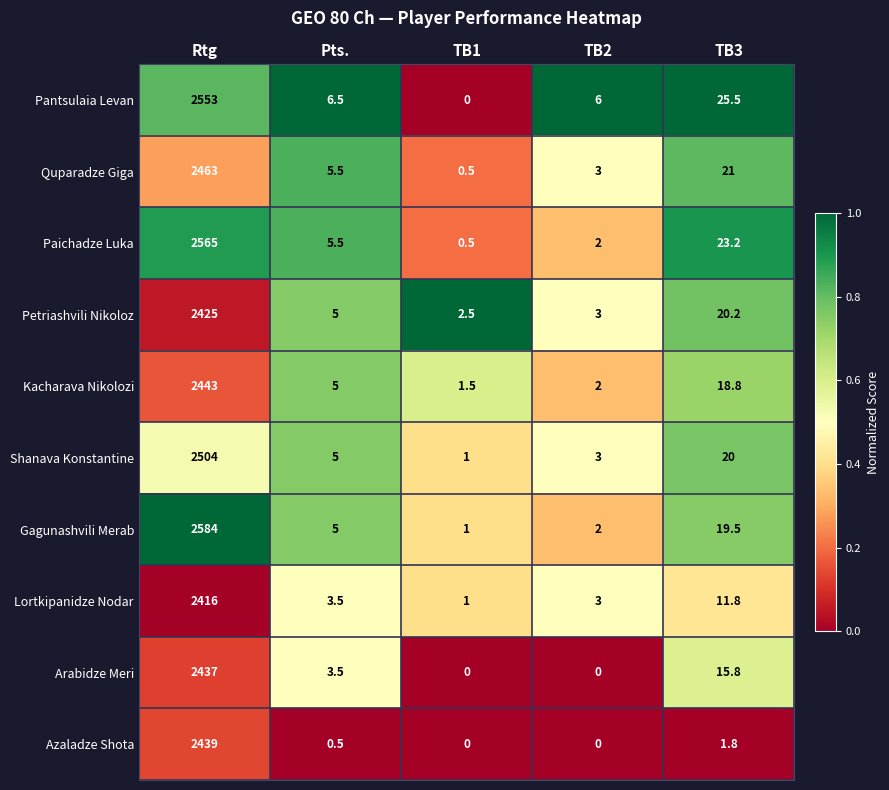

What is the average value of the Quparadze Giga series?

498.6